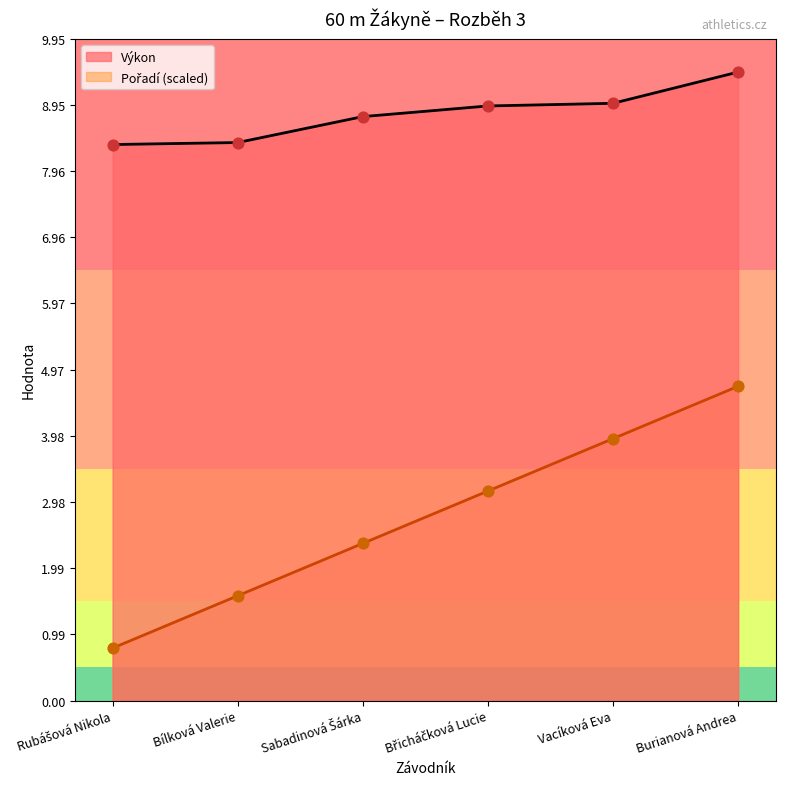

What is the total value across all series at Burianová Andrea?

14.2